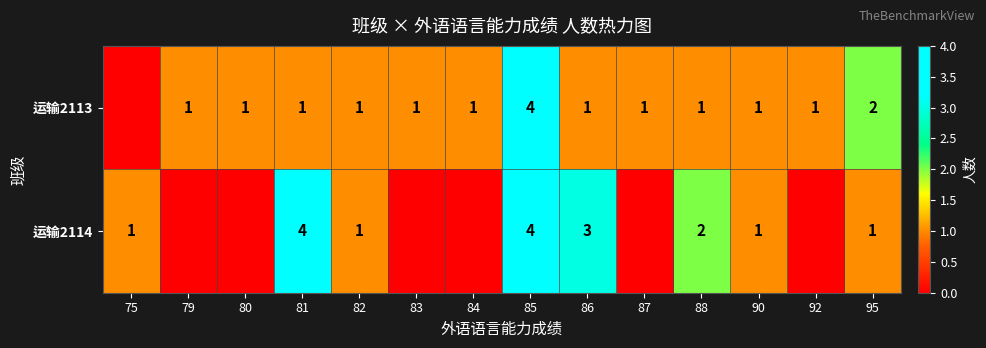

Which series changed the most between 86 and 88?

运输2114